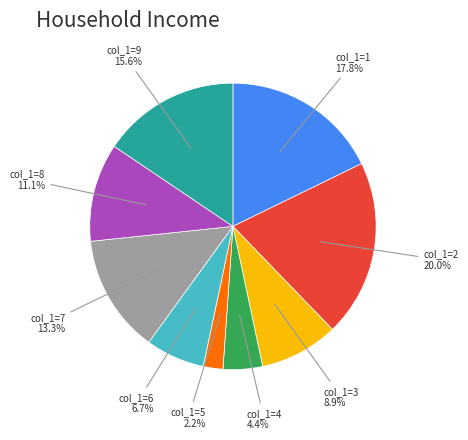

Does any single category account for the majority?

No